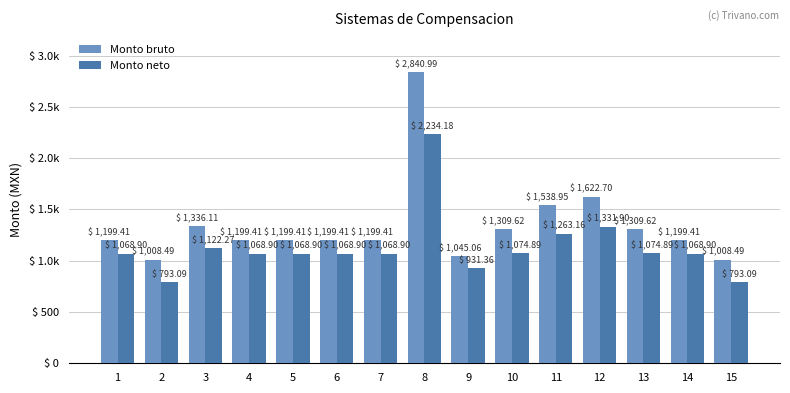

What are all the series names shown in the legend?

Monto bruto, Monto neto